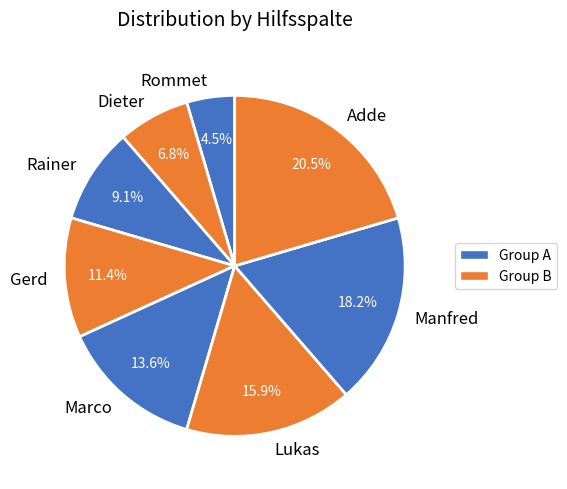

What is the largest slice in the pie chart?

Adde